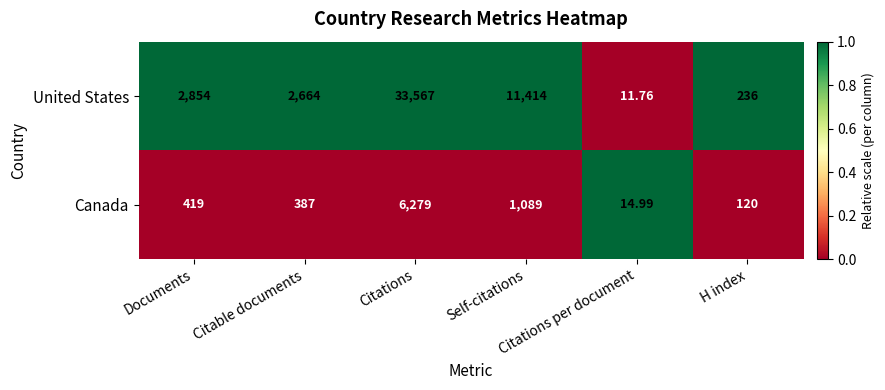

List the series in order of their overall mean, highest first.

United States, Canada